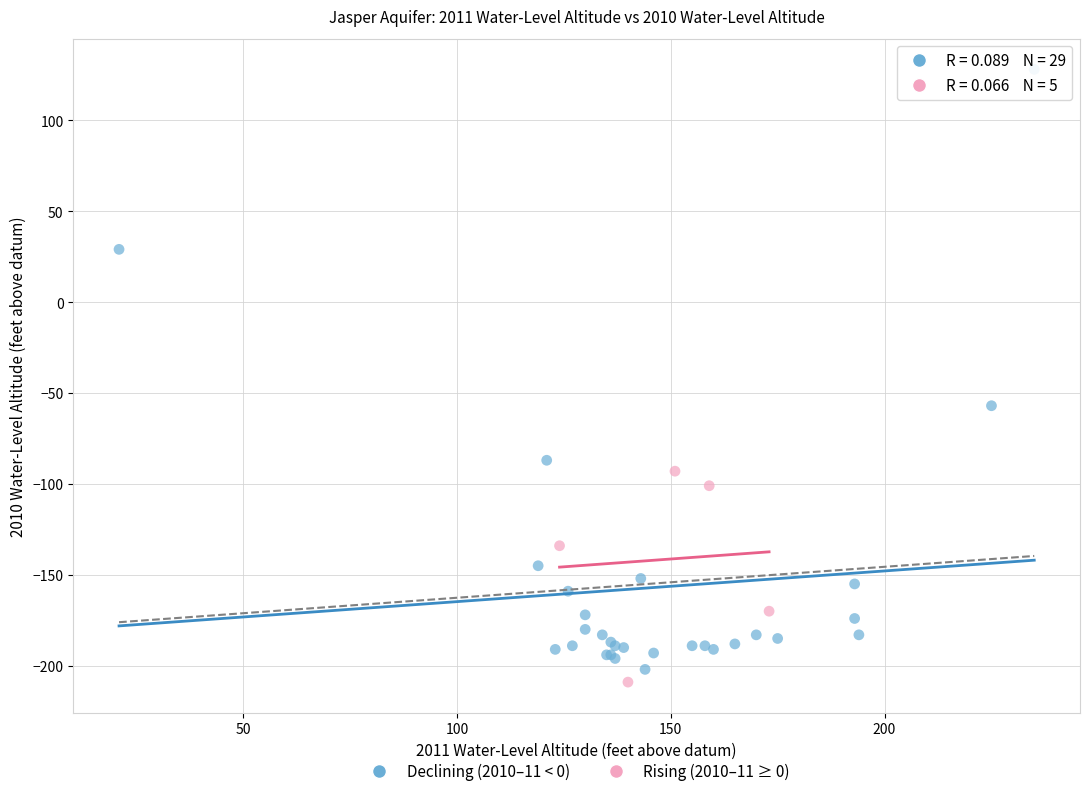

Which series reaches the minimum Y coordinate?

Rising (2010–11 ≥ 0)